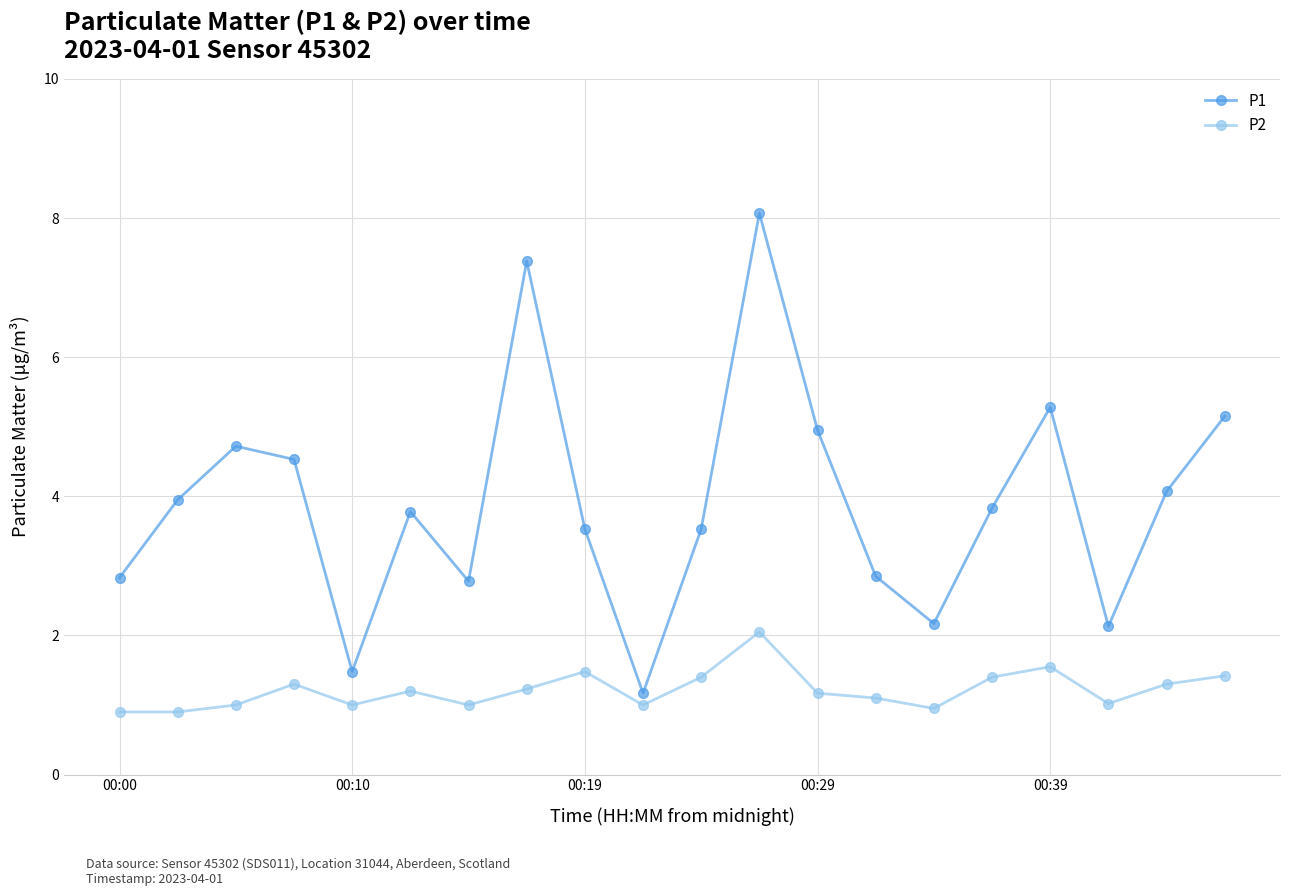

Rank the series by their average value, from lowest to highest.

P2, P1